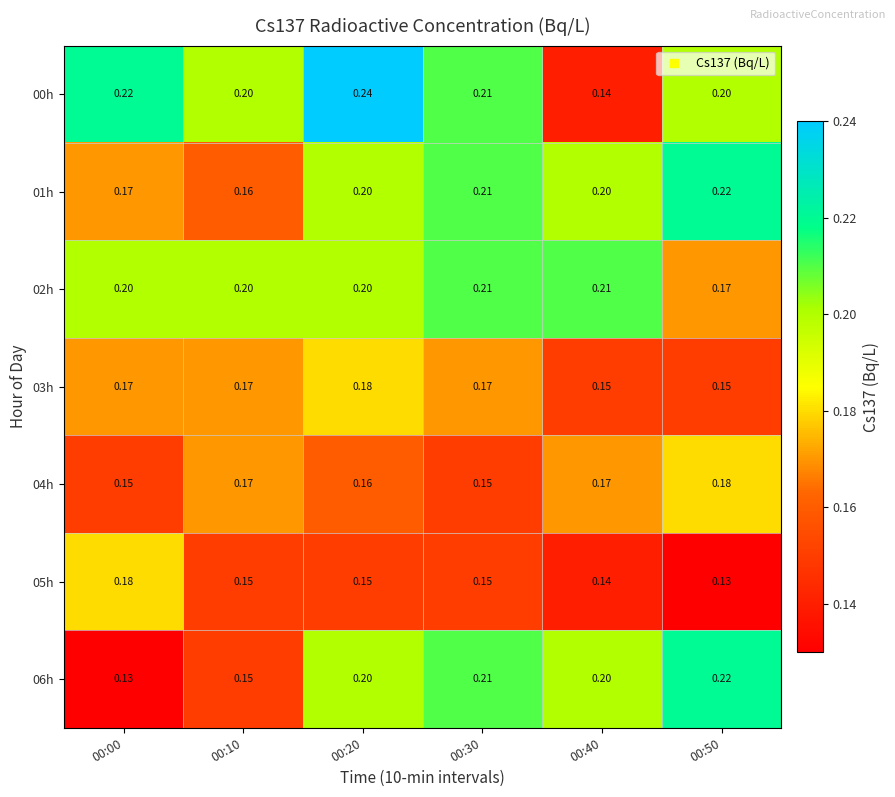

Is the value of 04h at 00:40 greater than the value of 01h at 00:40?

No